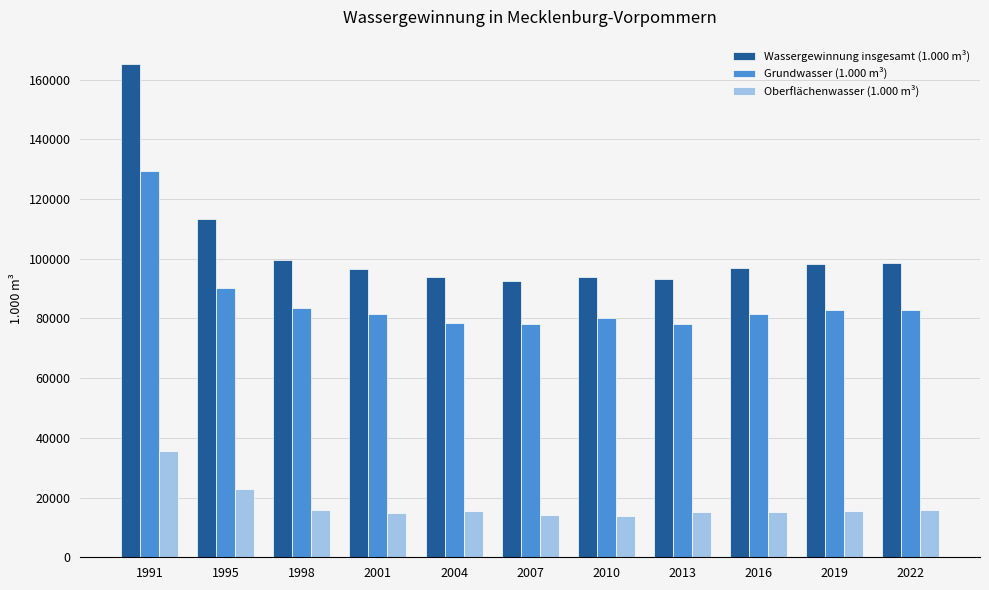

Rank the series at 1995 from lowest to highest value.

Oberflächenwasser (1.000 m³), Grundwasser (1.000 m³), Wassergewinnung insgesamt (1.000 m³)